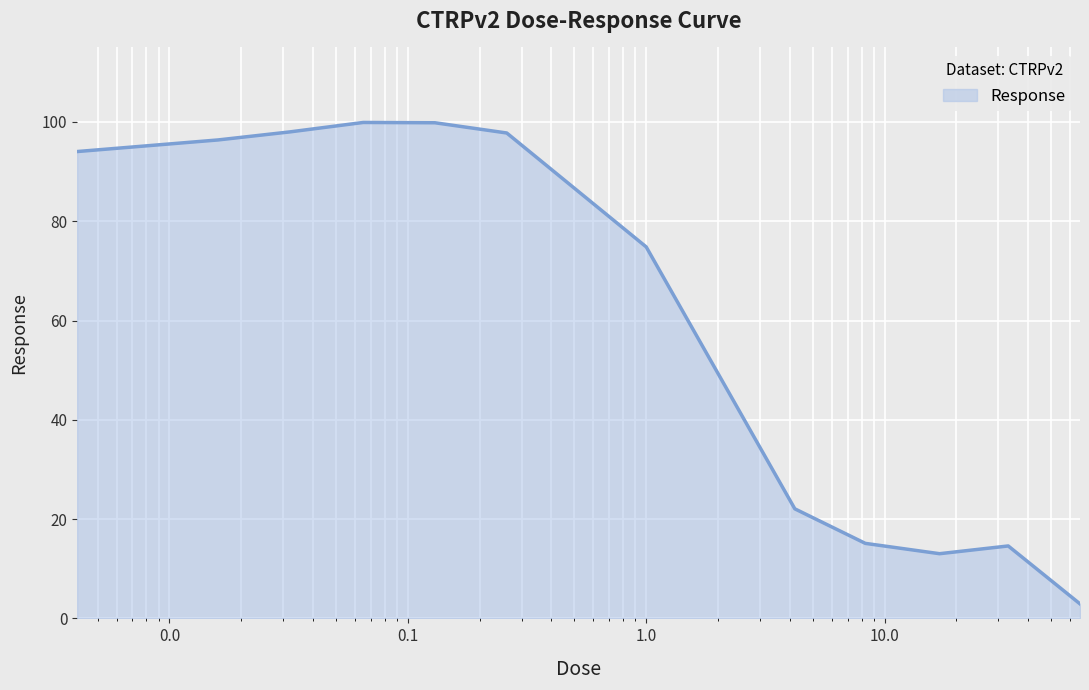

What is the difference between the maximum and minimum values?

97.0